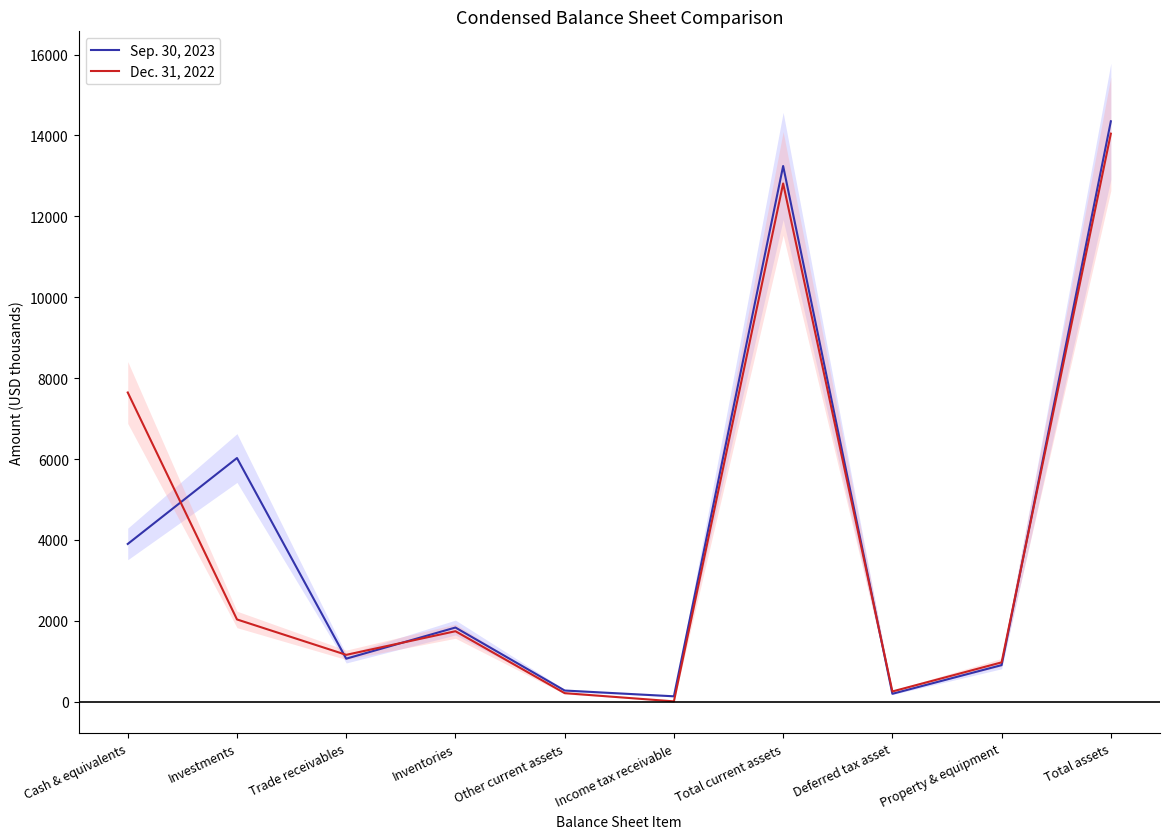

What are all the series names shown in the legend?

Sep. 30, 2023, Dec. 31, 2022